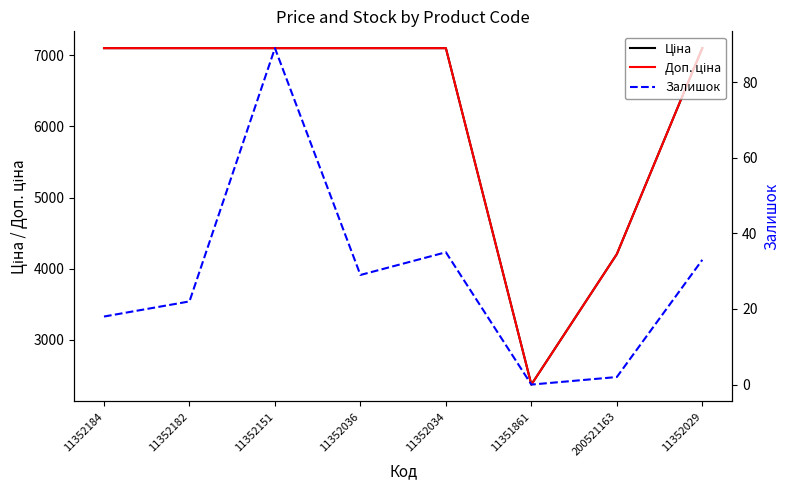

True or false: Залишок and Ціна cross at least once.

False